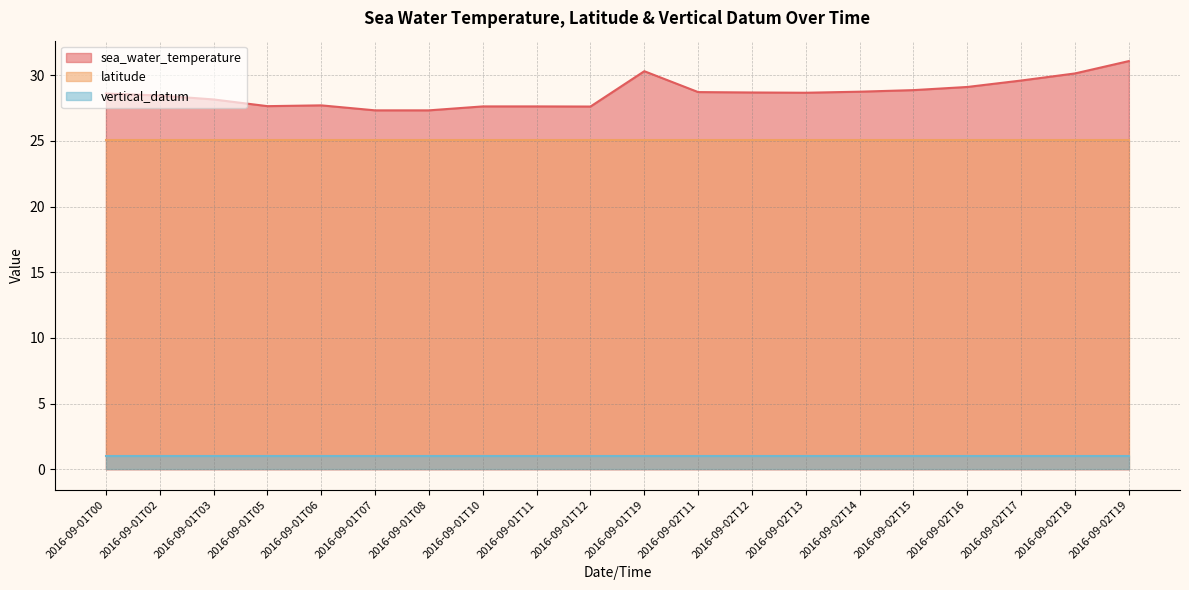

Between 2016-09-01T19 and 2016-09-01T06, which is larger?

2016-09-01T19